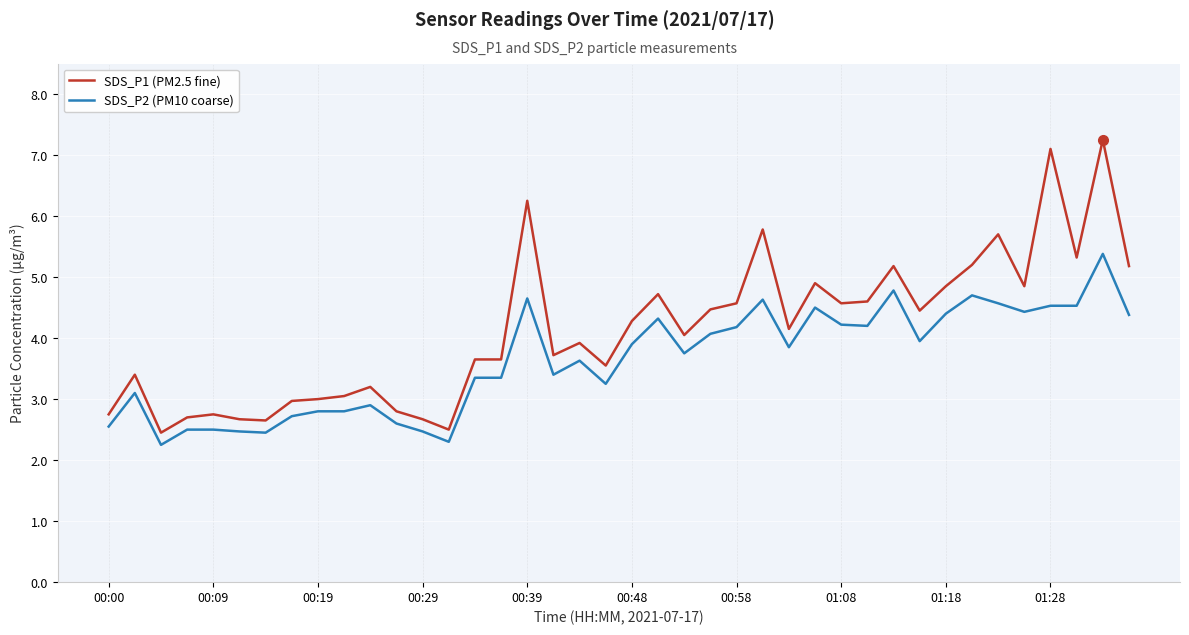

True or false: SDS_P1 (PM2.5 fine) and SDS_P2 (PM10 coarse) intersect in this chart.

False